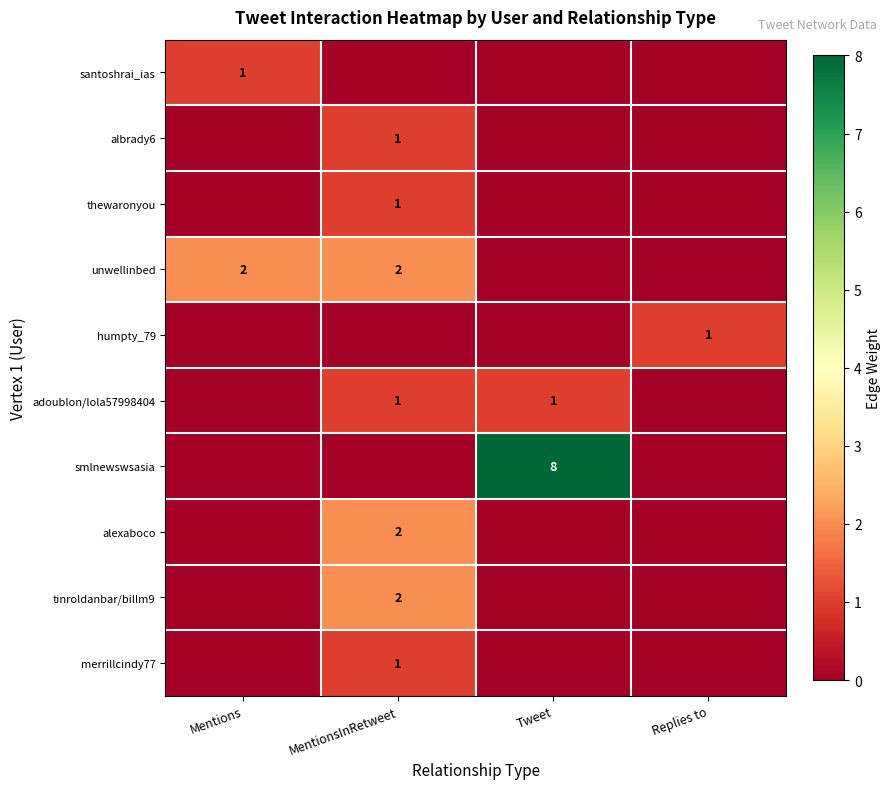

Is it true that unwellinbed equals 2 at MentionsInRetweet?

True